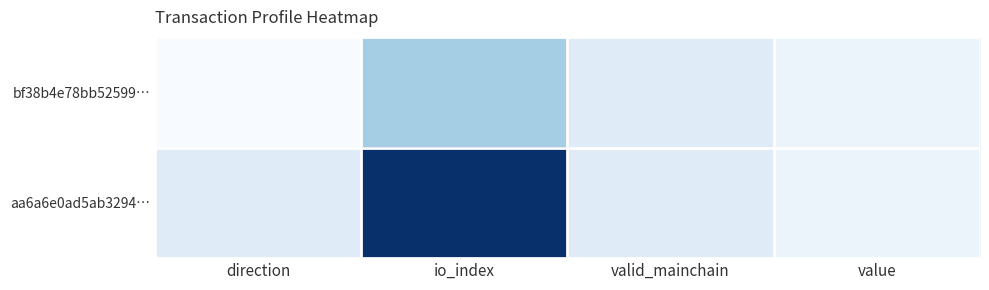

How many series are shown in this chart?

2